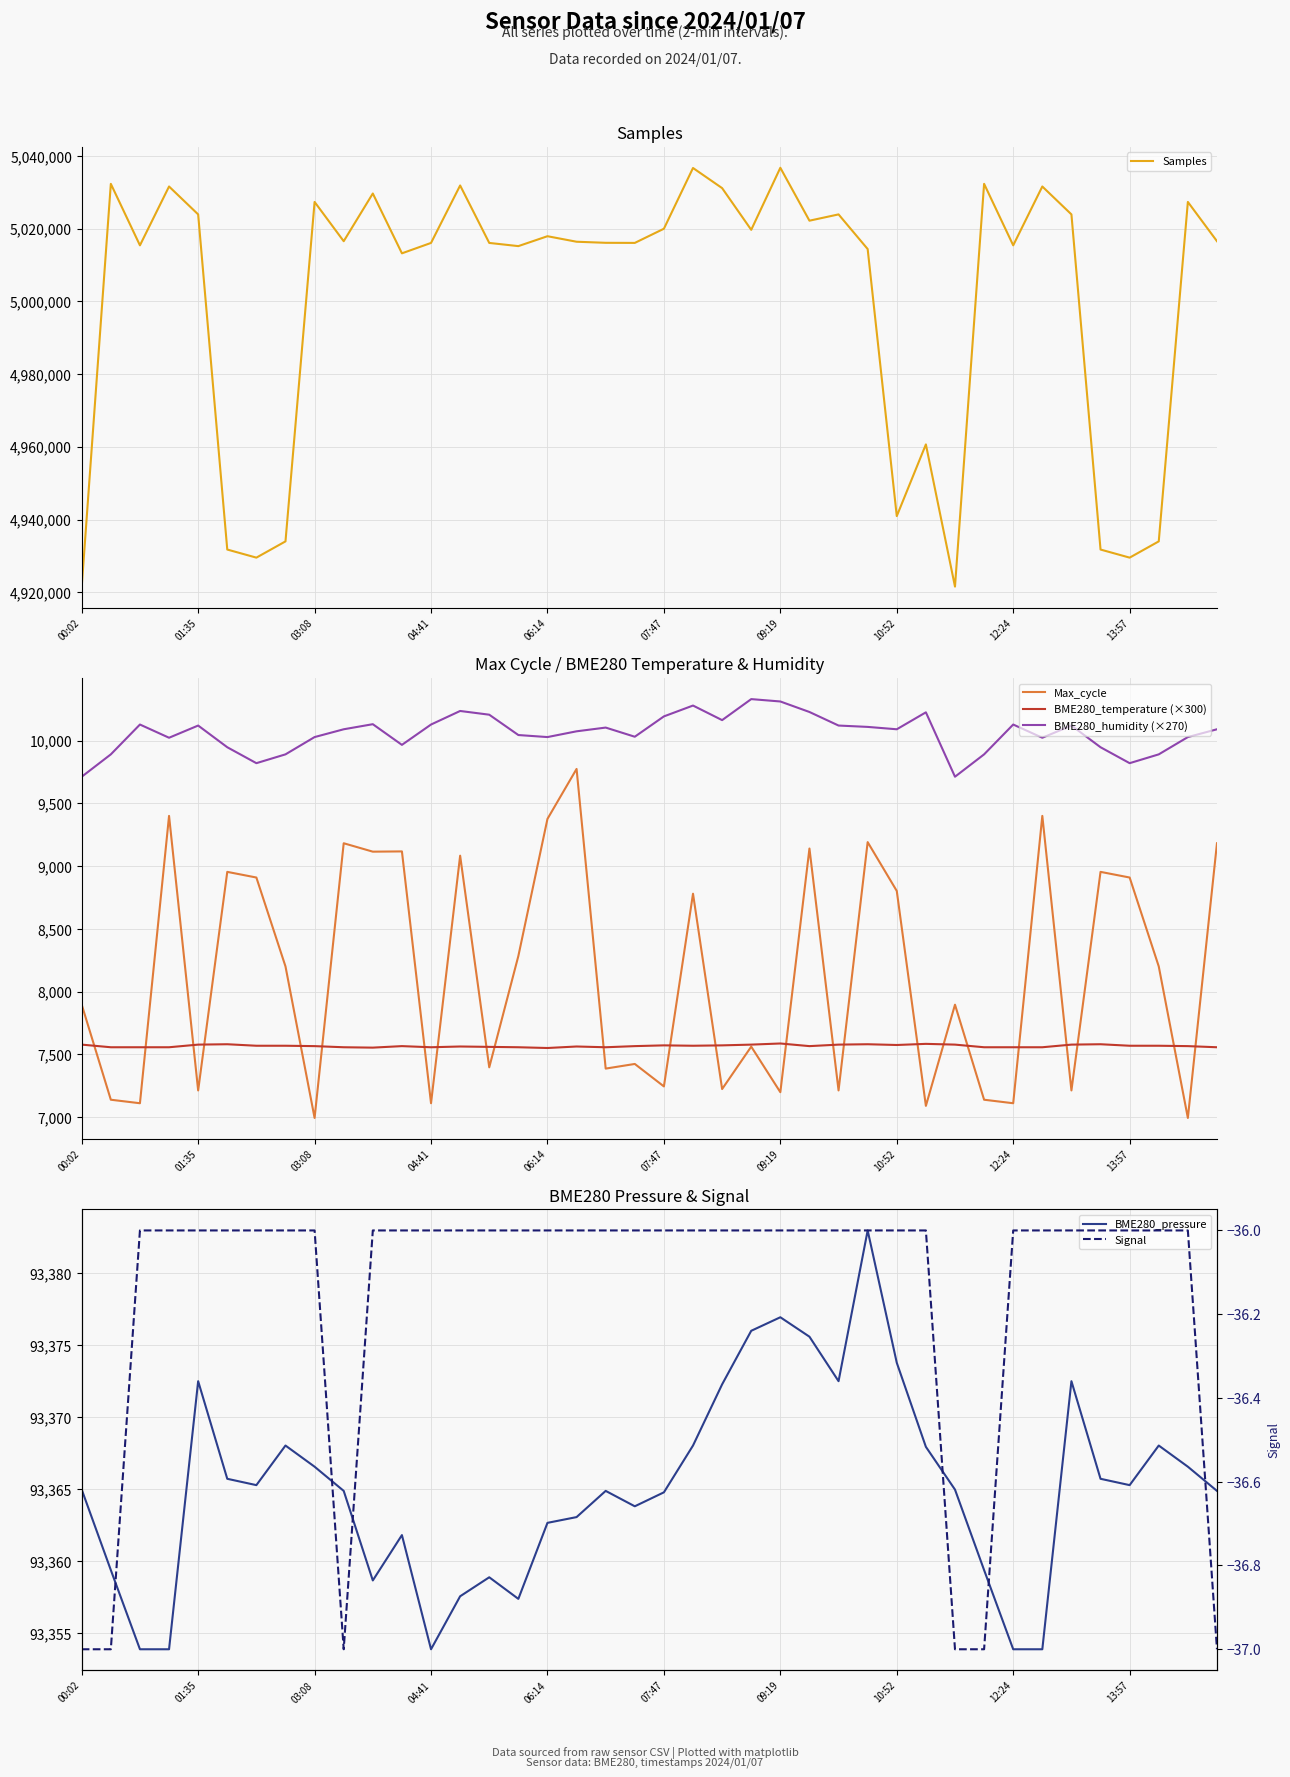

True or false: Signal has a value of -24.5 at 39.

False